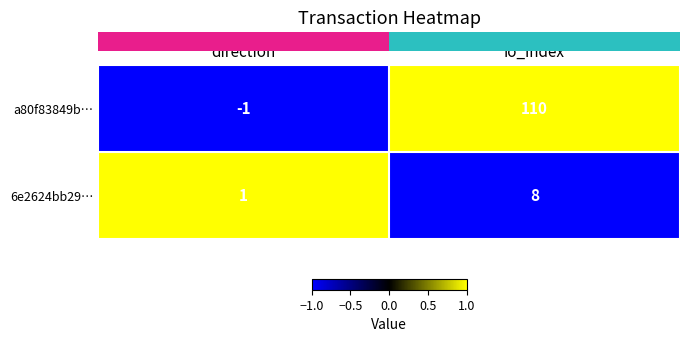

Which series has the largest total across all categories?

a80f83849b…